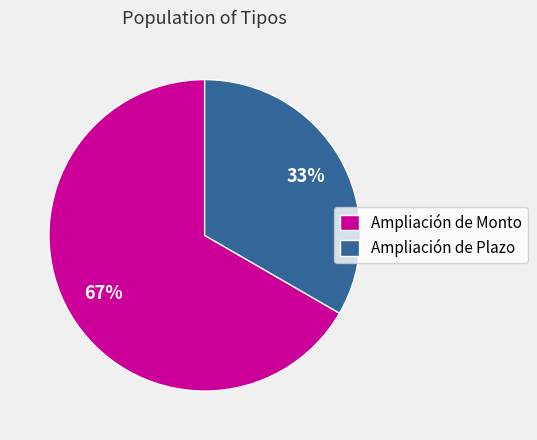

Which slice is the largest?

Ampliación de Monto